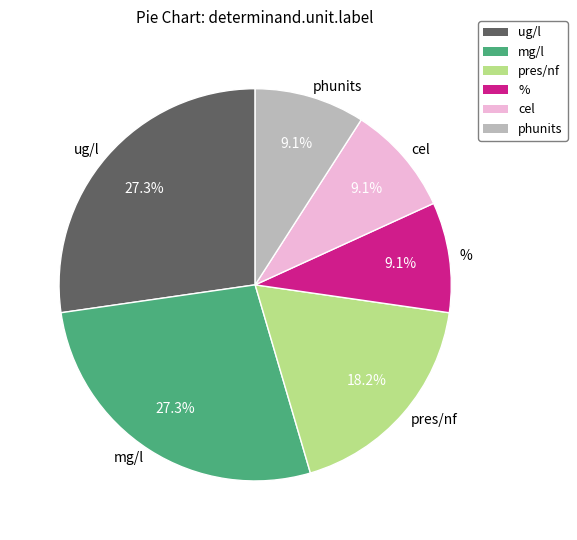

Is there any slice that represents more than half of the pie?

No